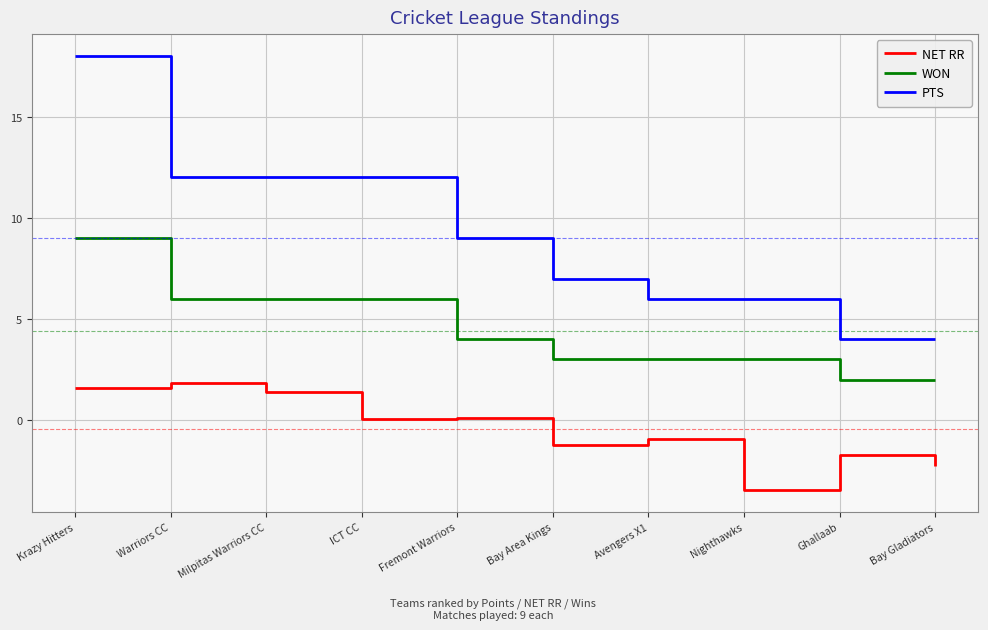

How many values in the WON series are below 4?

5